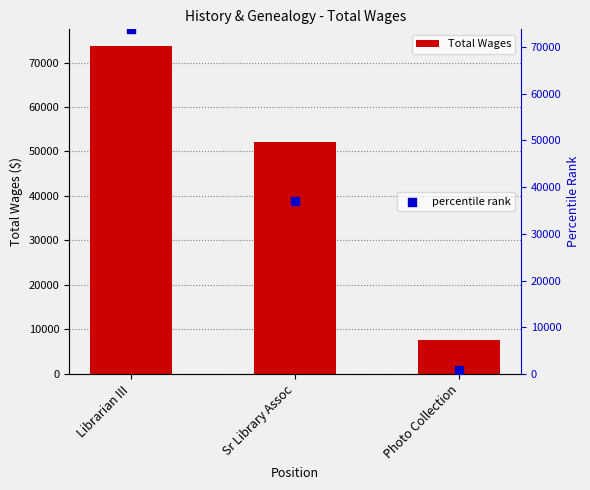

Which series has the widest spread of Y values?

percentile rank